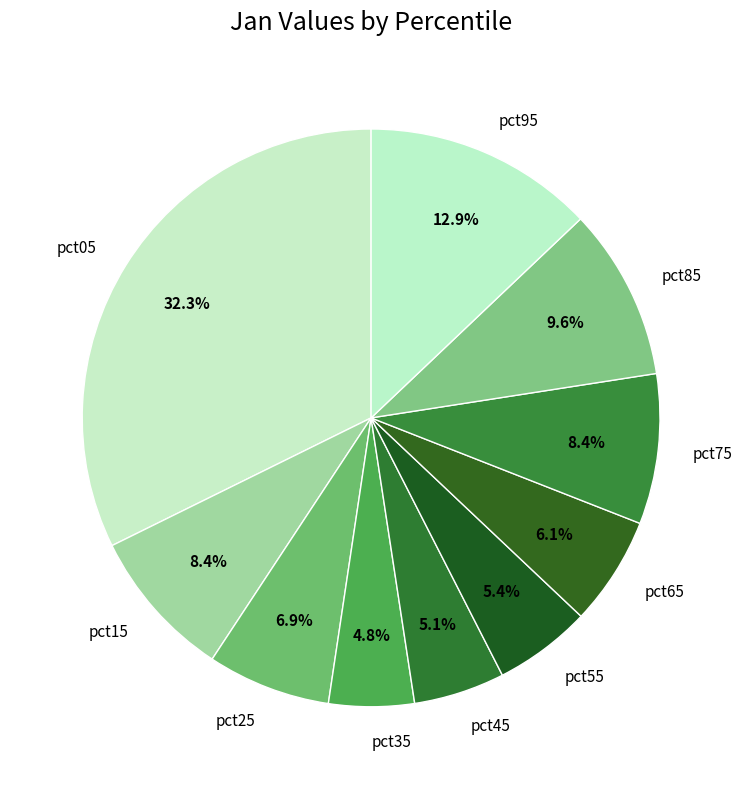

To the nearest percent, what portion does pct65 represent?

6%